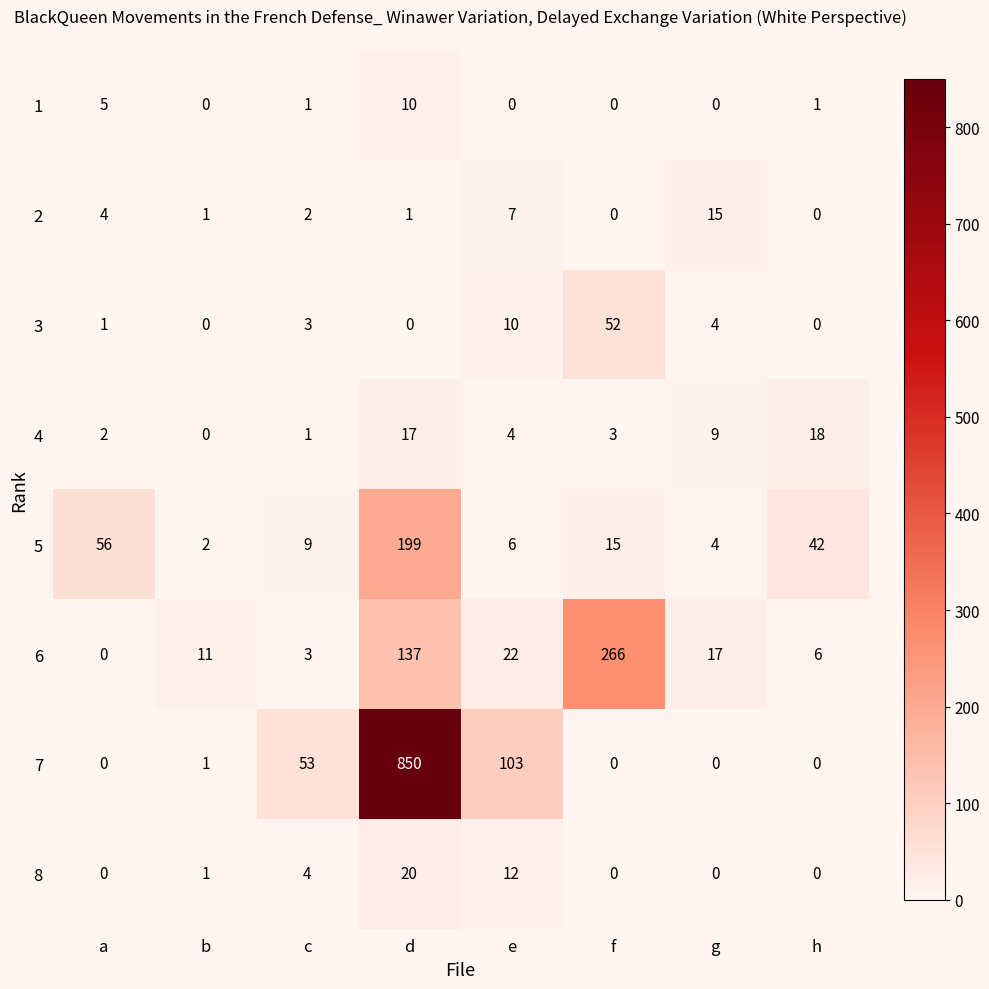

Which series changed the most between e and g?

7